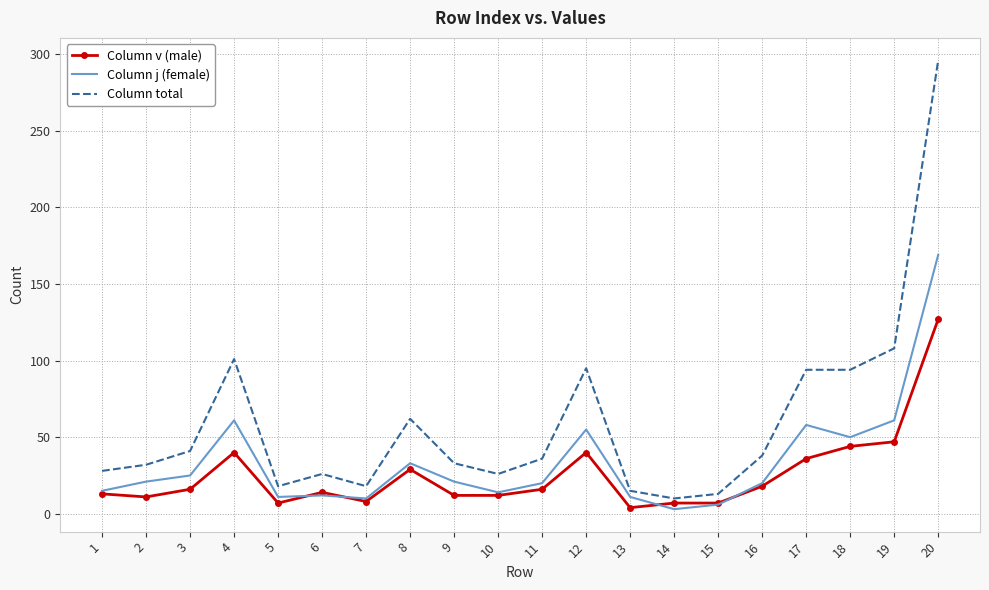

At which category does the chart reach its peak across all series?

20